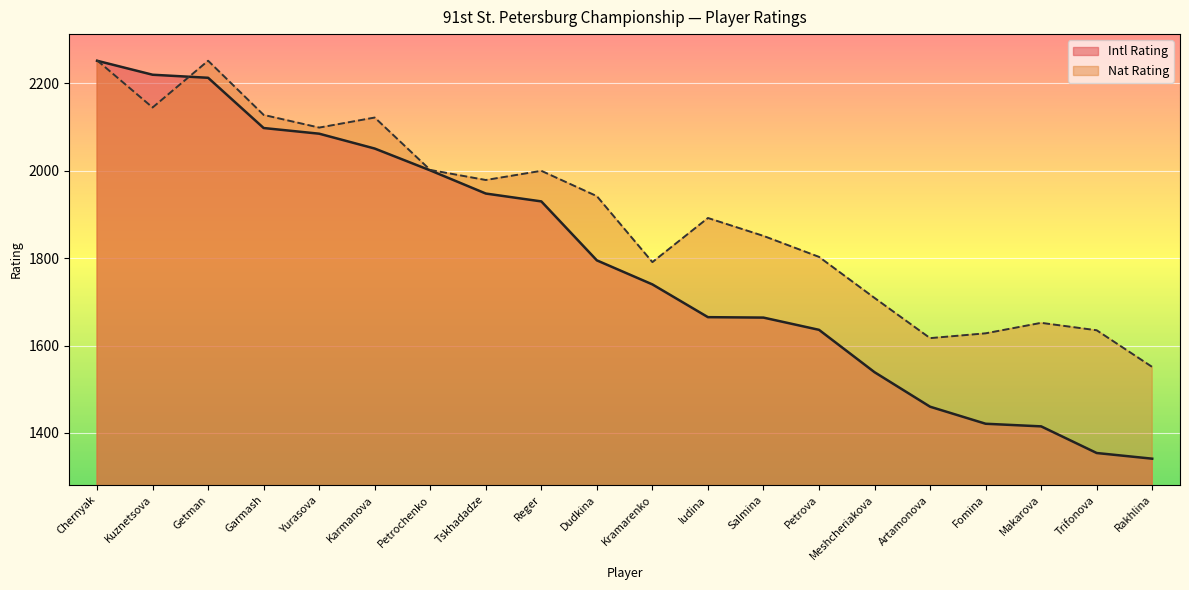

At which label is Intl Rating closest to 1796?

Dudkina